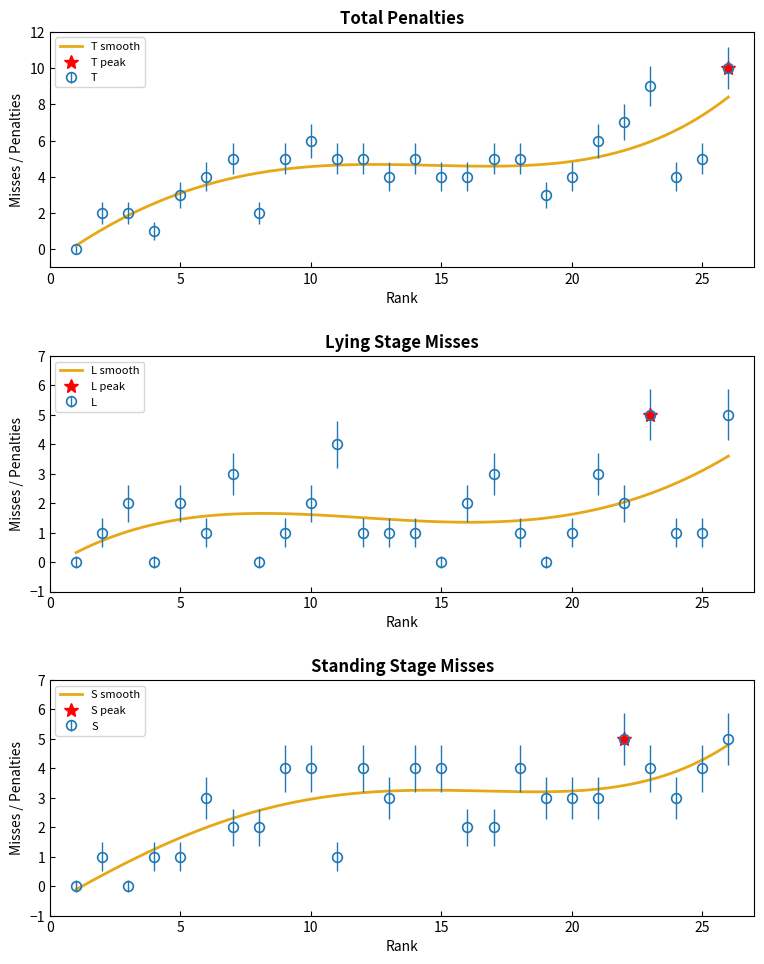

At which label does S first exceed 3?

9